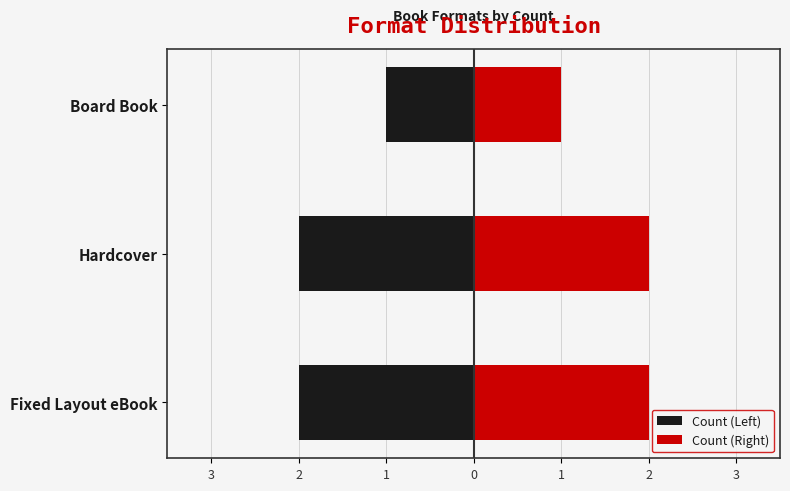

What is the maximum value for Count (Right)?

2